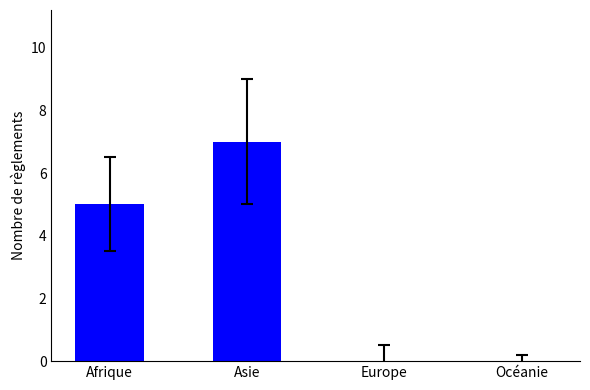

Count the values in the range 0 to 7.

4